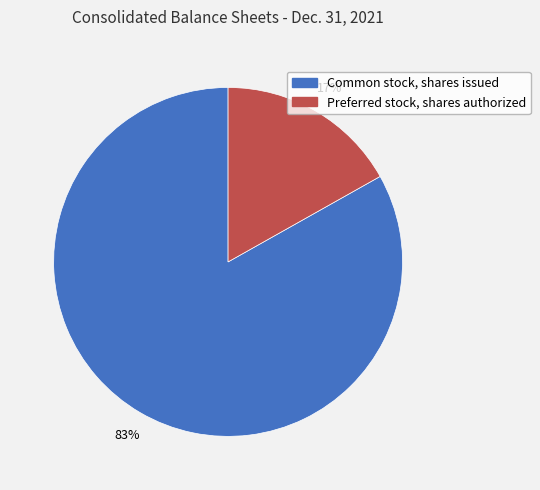

To the nearest percent, what is the average slice percentage?

50%